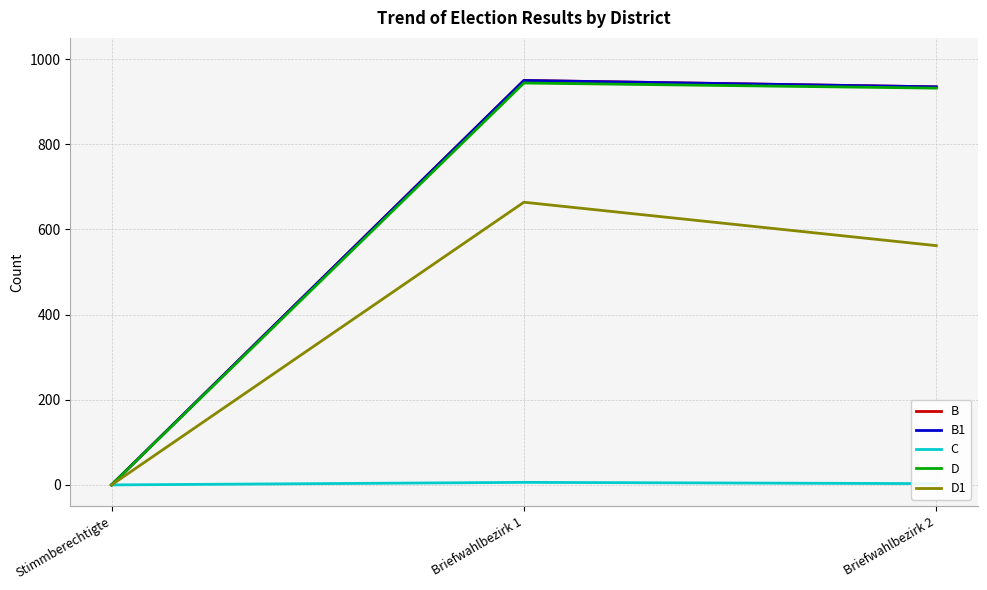

Does the chart display data point markers on the line(s)?

No